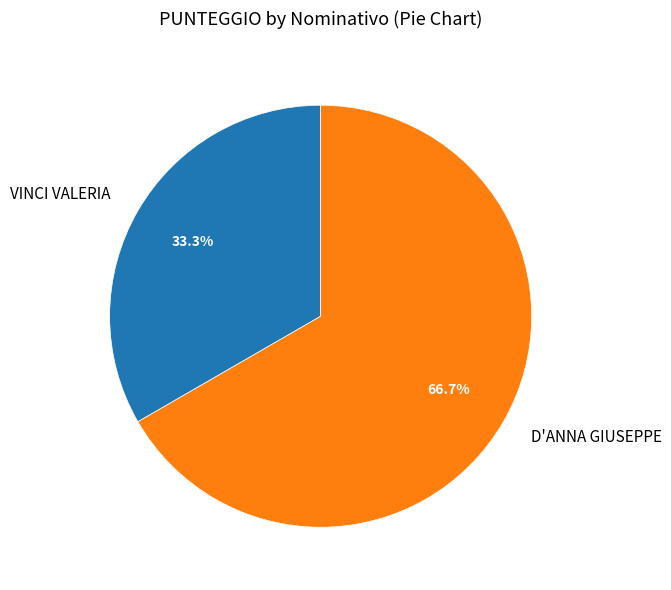

Between VINCI VALERIA and D'ANNA GIUSEPPE, which is larger?

D'ANNA GIUSEPPE